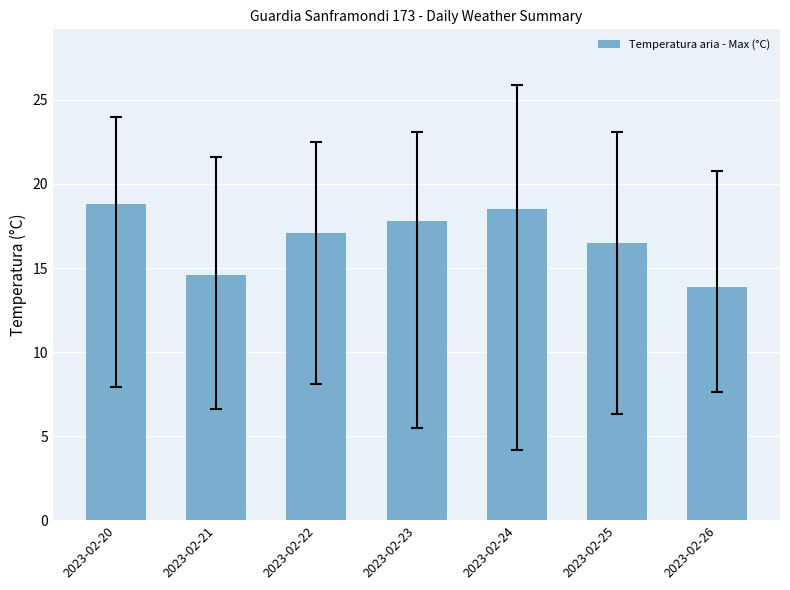

At which label does the data first exceed 17?

2023-02-20